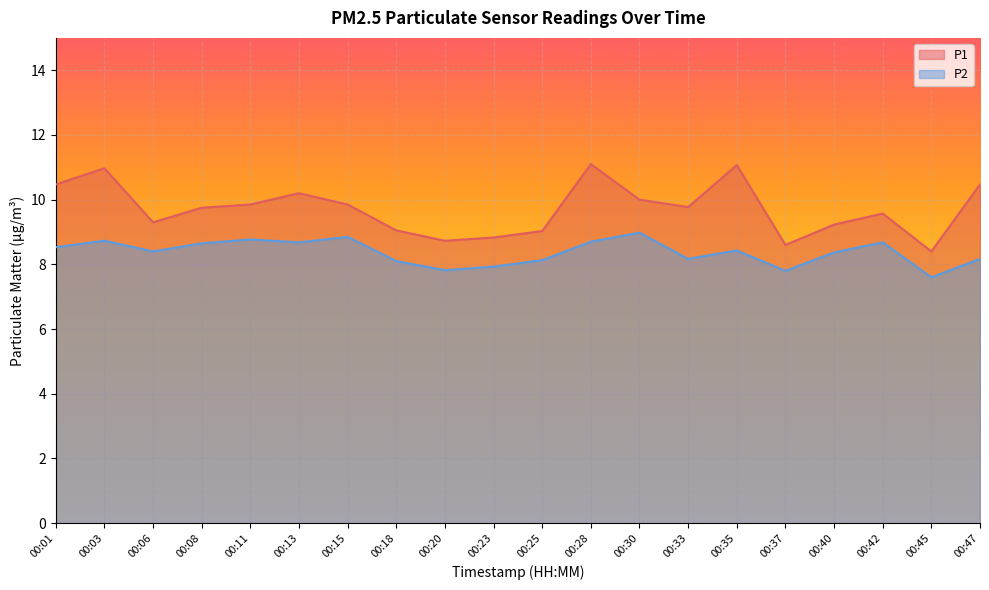

What is the value of the P2 point at the 9th from the left?

7.8